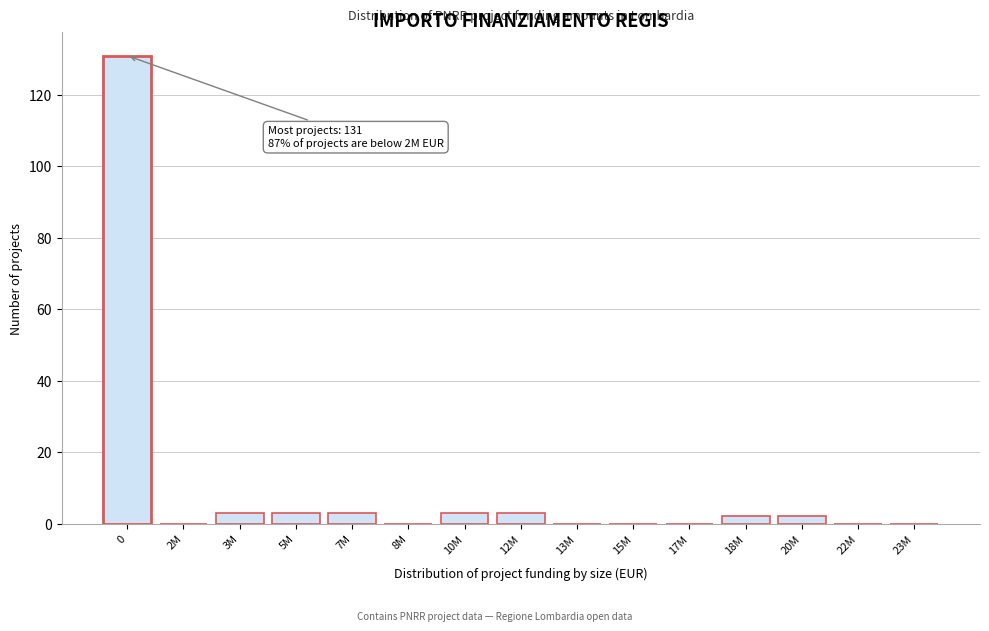

Reading left to right, list all the values displayed in this chart.

0=131	2M=0	3M=3	5M=3	7M=3	8M=0	10M=3	12M=3	13M=0	15M=0	17M=0	18M=2	20M=2	22M=0	23M=0